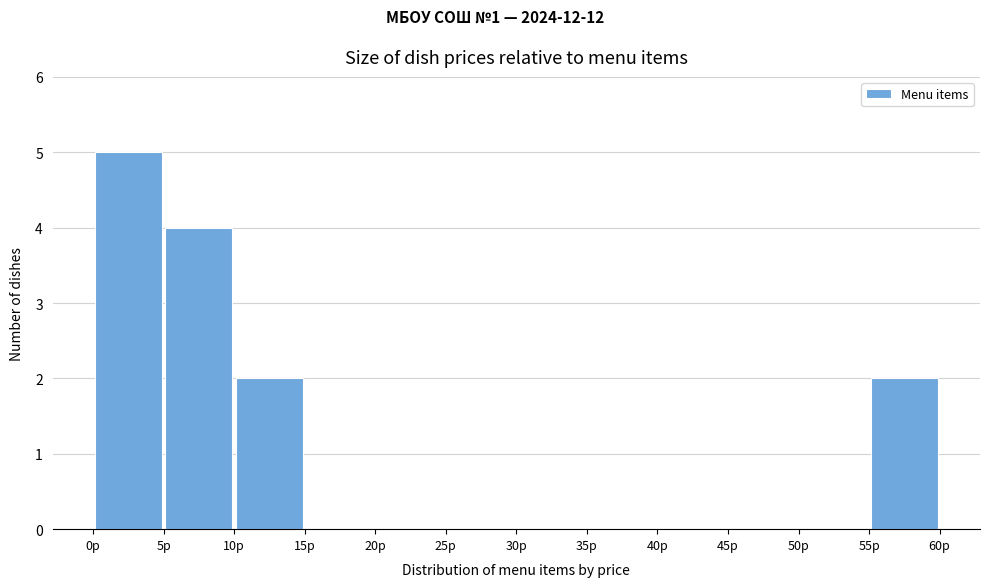

Reading left to right, transcribe this chart: for each bar, give the range it covers on the x-axis and its height. The values are not printed on the chart, so give them approximately, as read against the axis.

0 to 5: 5
5 to 10: 4
10 to 15: 2
15 to 20: 0
20 to 25: 0
25 to 30: 0
30 to 35: 0
35 to 40: 0
40 to 45: 0
45 to 50: 0
50 to 55: 0
55 to 60: 2